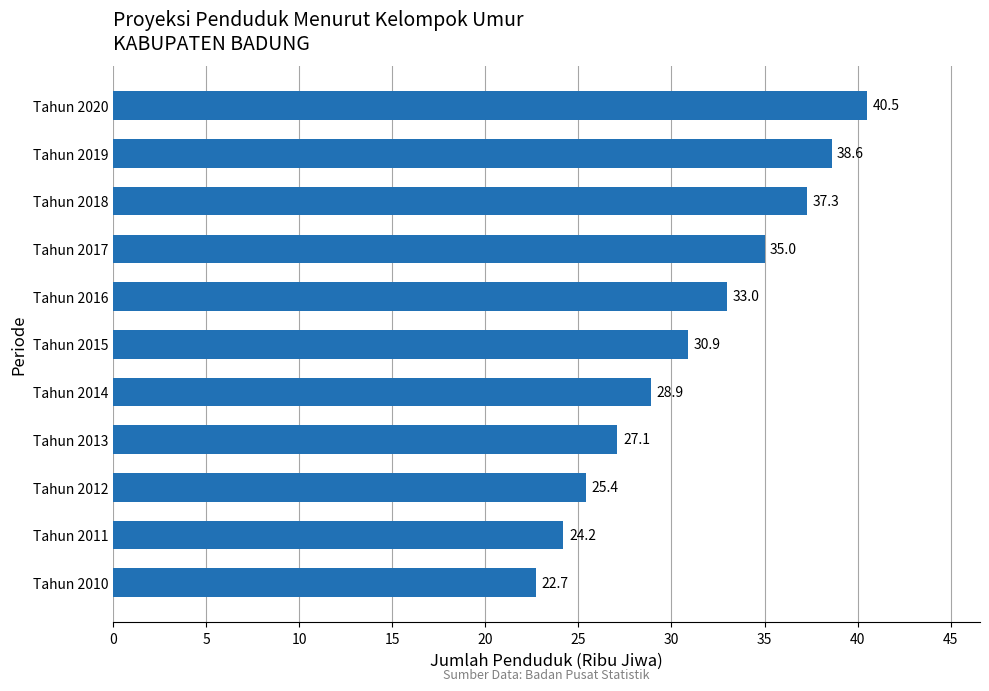

Reading bottom to top, extract all data points from this chart.

22.7	24.2	25.4	27.1	28.9	30.9	33.0	35.0	37.3	38.6	40.5